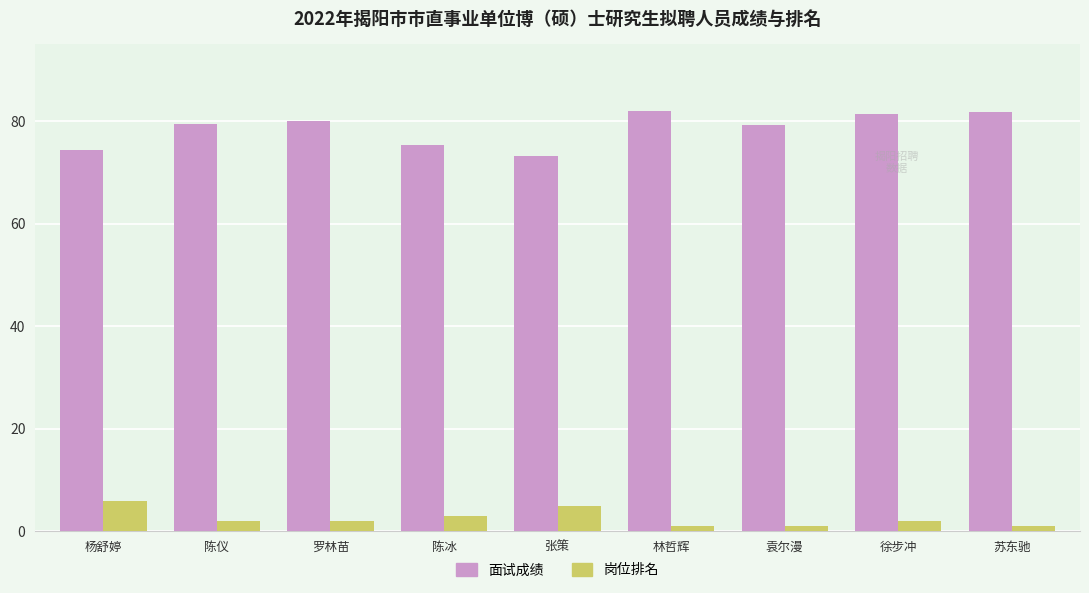

List the series in order of their peak value, highest first.

面试成绩, 岗位排名